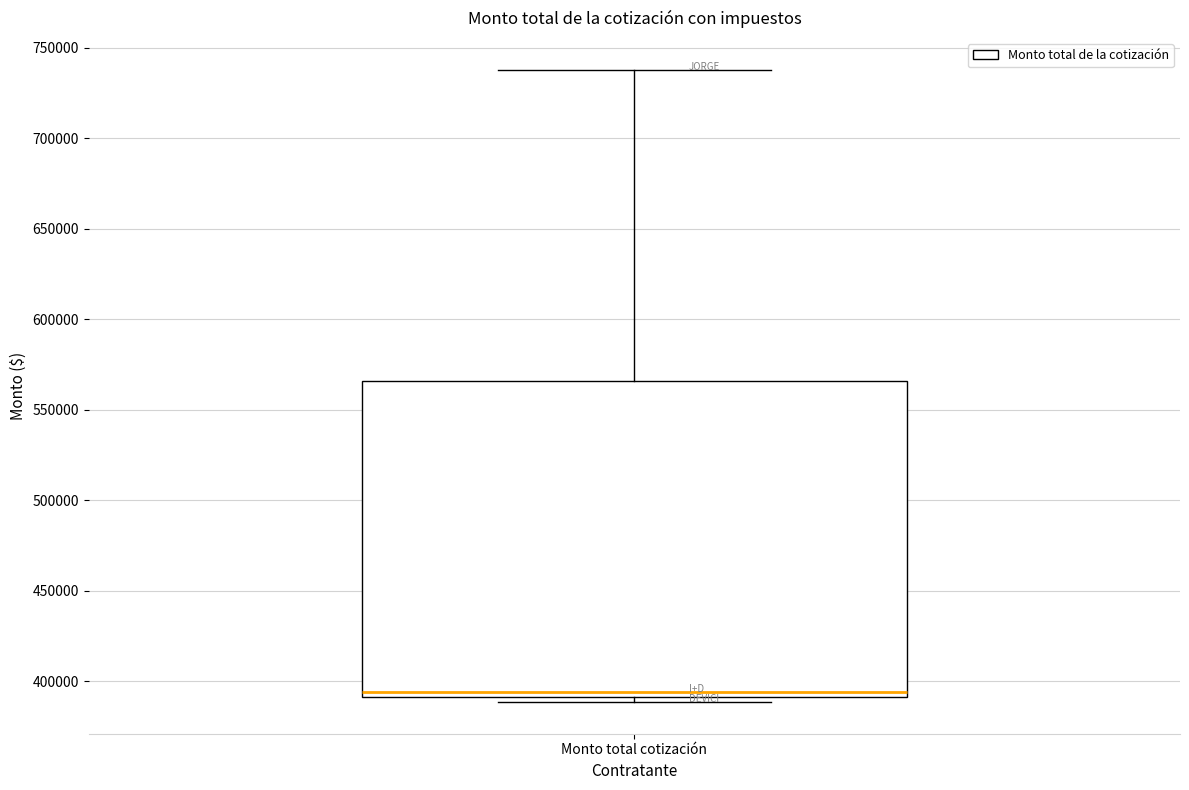

Transcribe this box plot: give where the median line is, the range the box spans, and where the two whiskers end, as read against the y-axis. The values are not printed on the chart, so give them approximately, as read against the axis.

median 395000, box 390000 to 565000, whiskers 390000 (just below the box's lower edge) to 740000